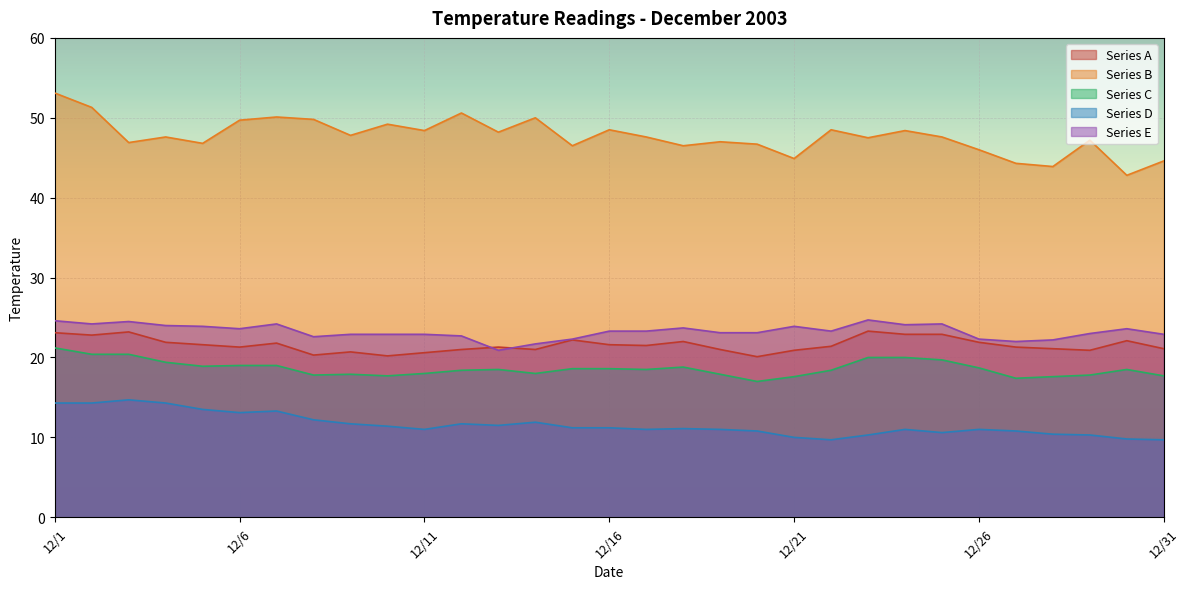

The value of Series C at 12/7 is 31.0. True or false?

False